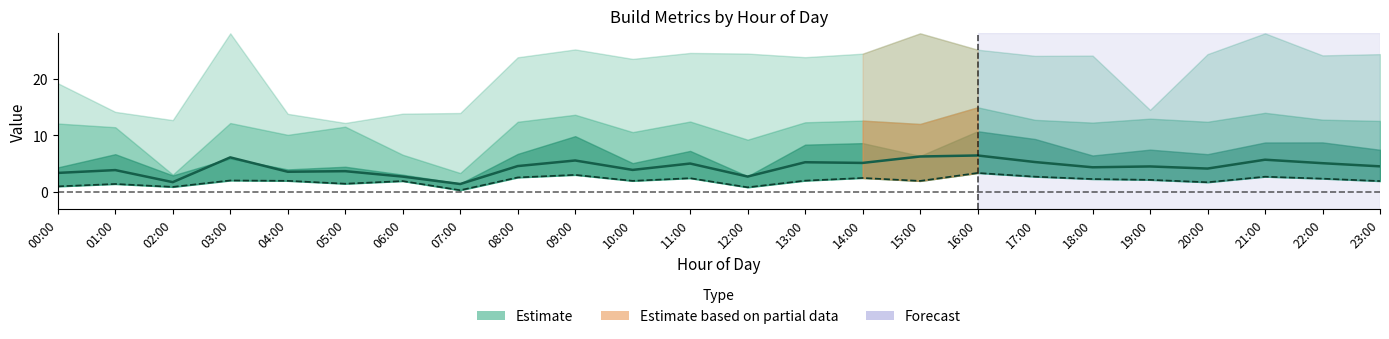

At how many categories does at least one series exceed 3?

20